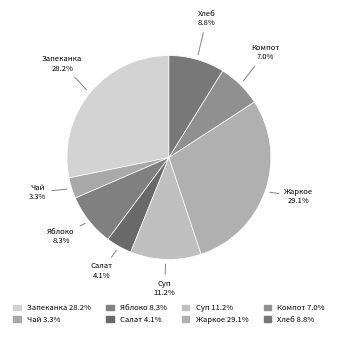

Between Жаркое 29.1% and Салат 4.1%, which is larger?

Жаркое 29.1%